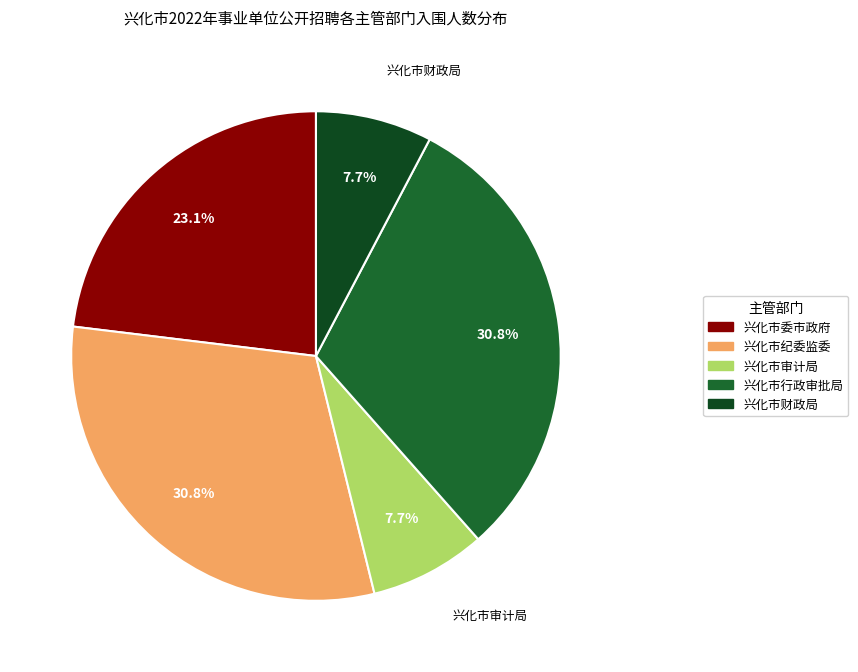

Approximately how many times larger is the value at 兴化市纪委监委 compared to 兴化市行政审批局?

1.0